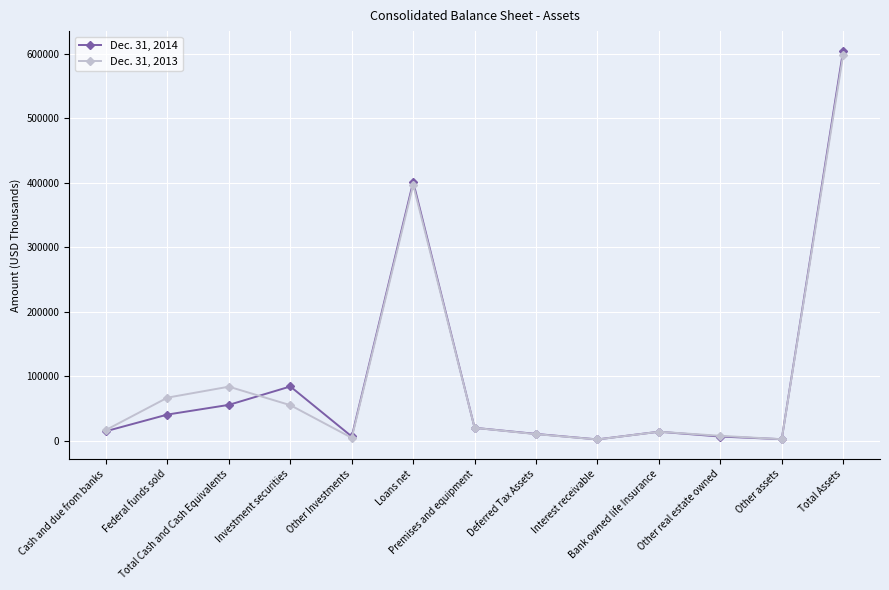

What is the average value of the Dec. 31, 2014 series?

97388